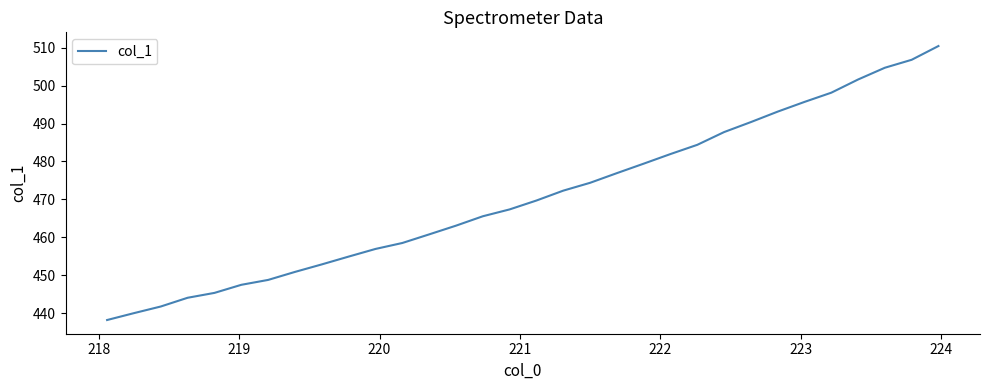

What is the smallest value displayed?

438.2